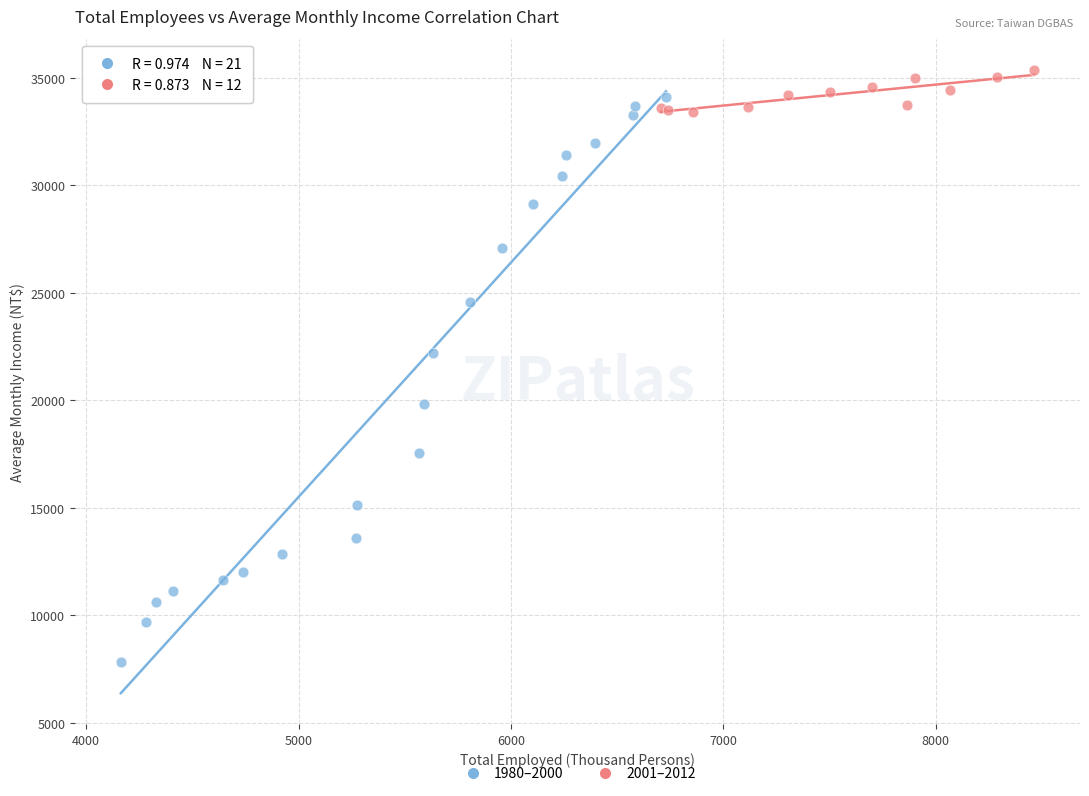

Which series contains the lowest Y value?

1980–2000